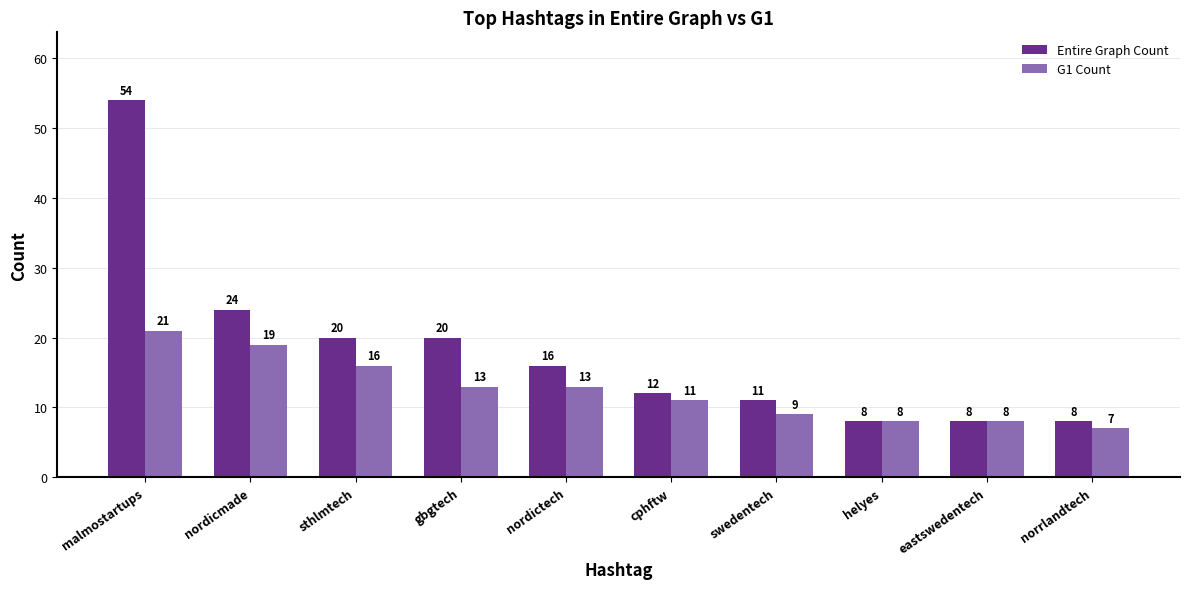

What is the spread (max minus min) of values at norrlandtech?

1